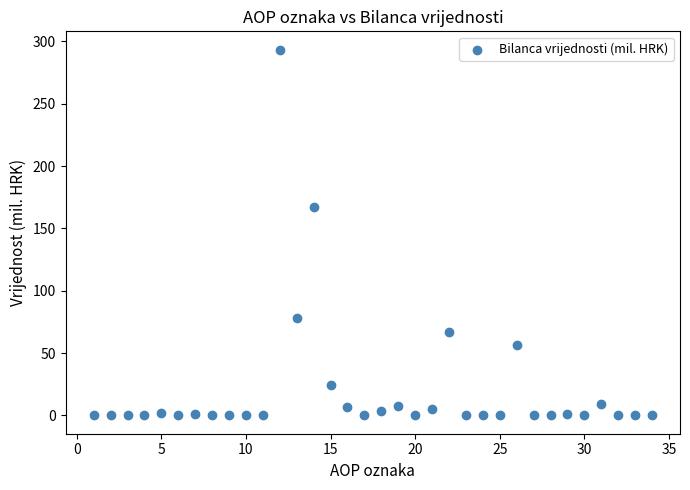

What is the range of Y values (max minus min)?

293.3